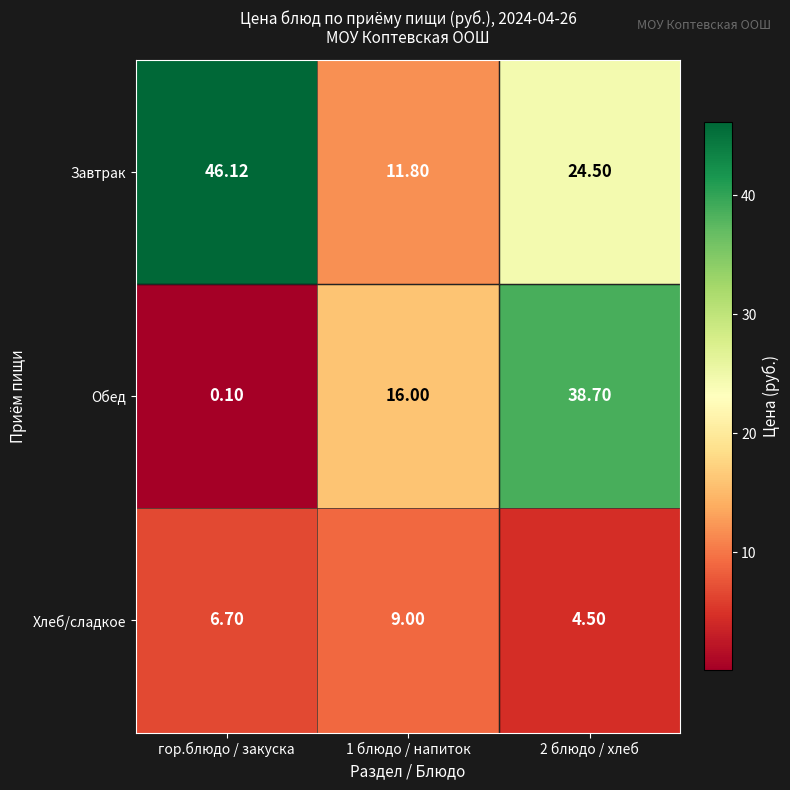

Which category has the highest value across all series?

гор.блюдо / закуска